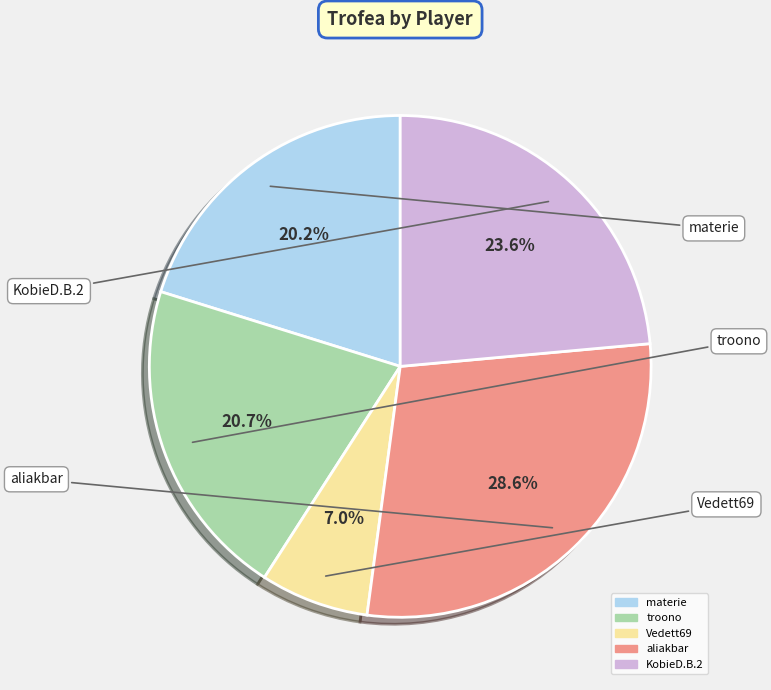

Between materie and Vedett69, which is larger?

materie